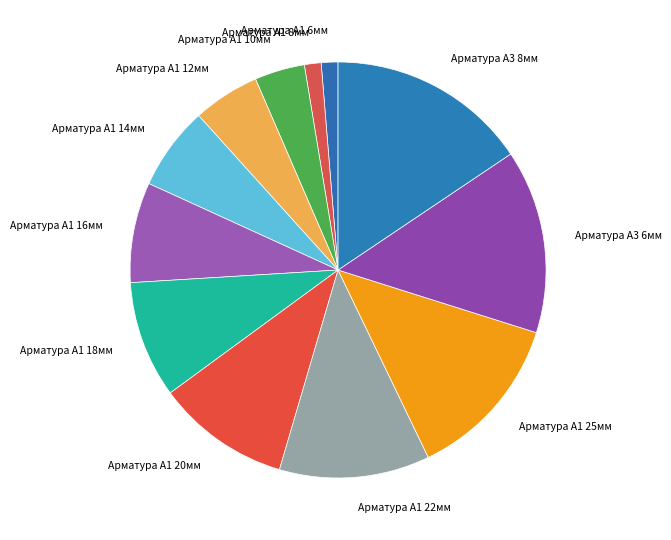

Do Арматура А1 20мм and Арматура А1 6мм together represent more than half of the pie?

No